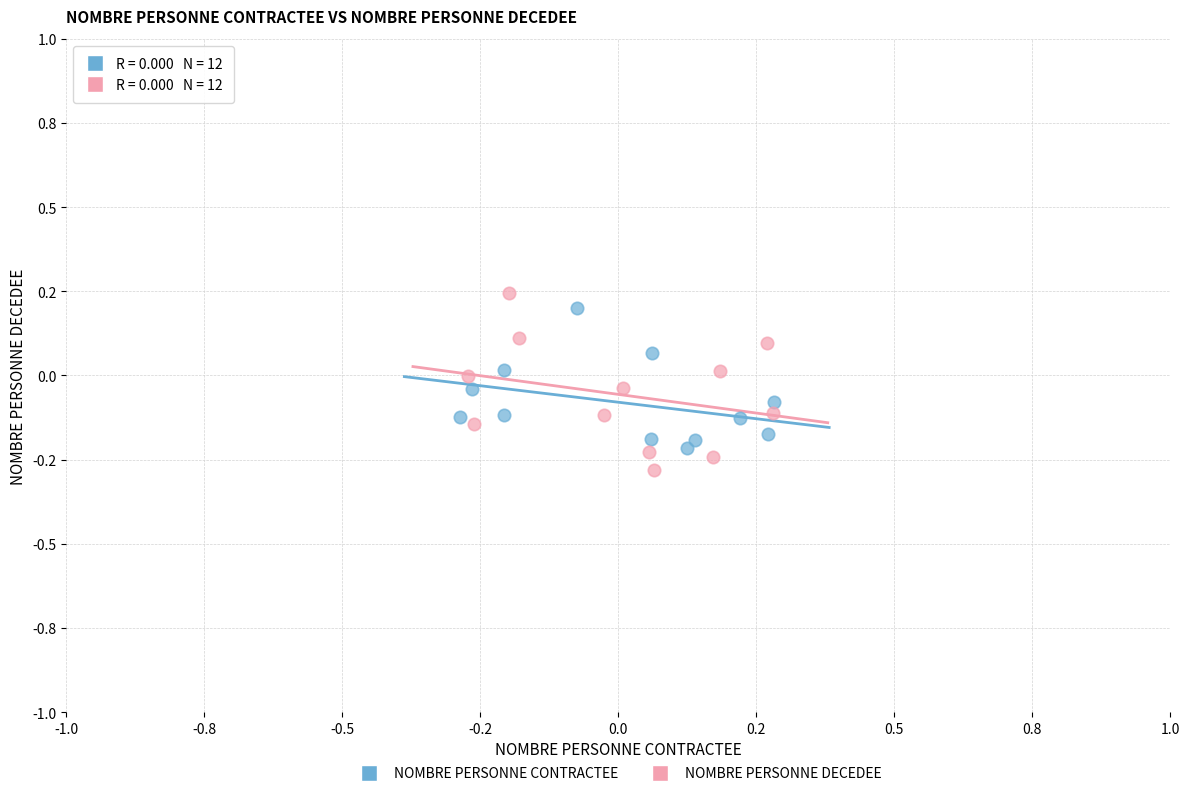

What are all the series names shown in the legend?

NOMBRE PERSONNE CONTRACTEE, NOMBRE PERSONNE DECEDEE